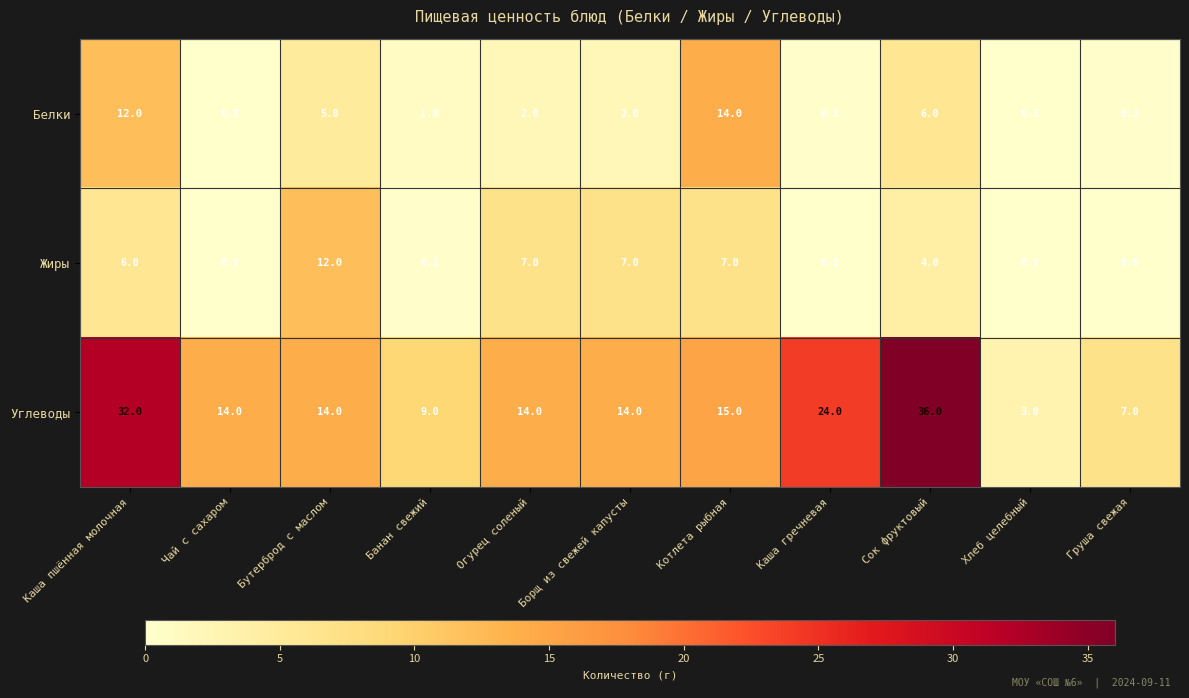

What is the maximum value for Белки?

14.0